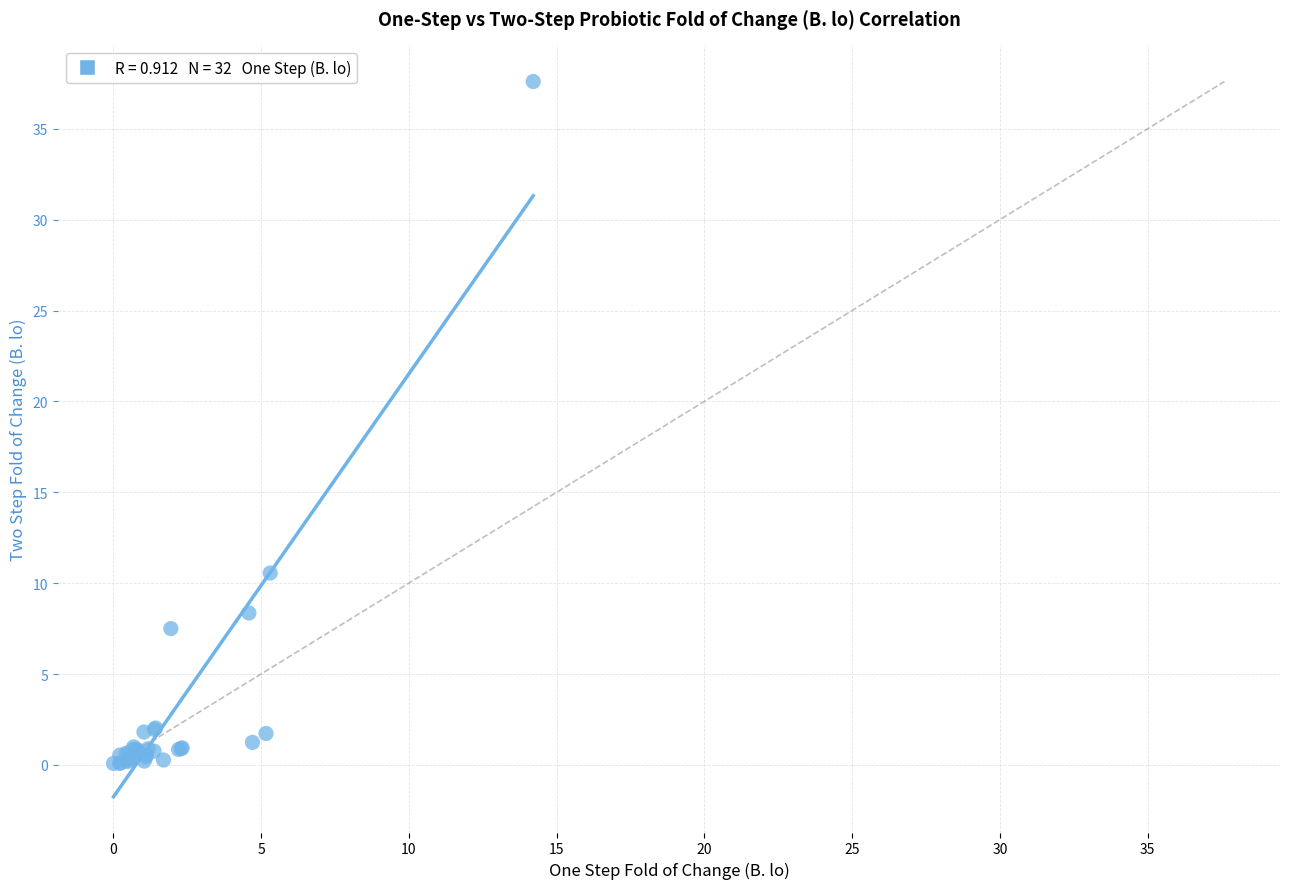

What Y value in the scatter plot is closest to 18?

10.6